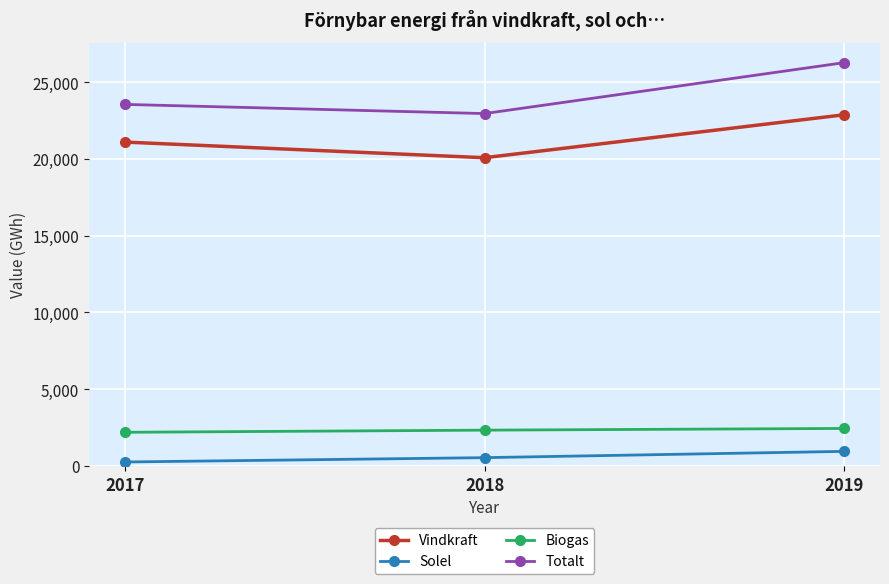

The Biogas series shows 2444 at 2019. True or false?

True